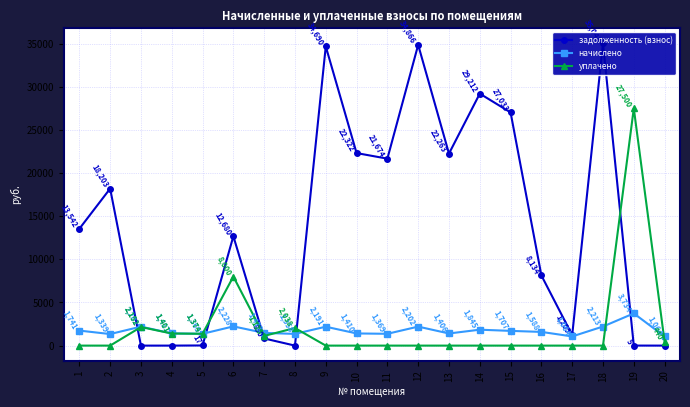

How many interior local valleys does the начислено series have?

6